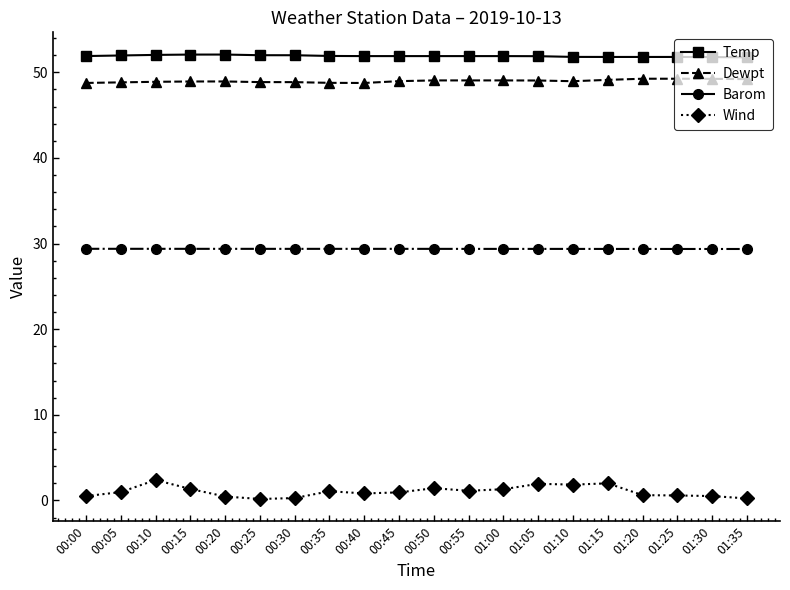

True or false: Dewpt and Barom intersect in this chart.

False